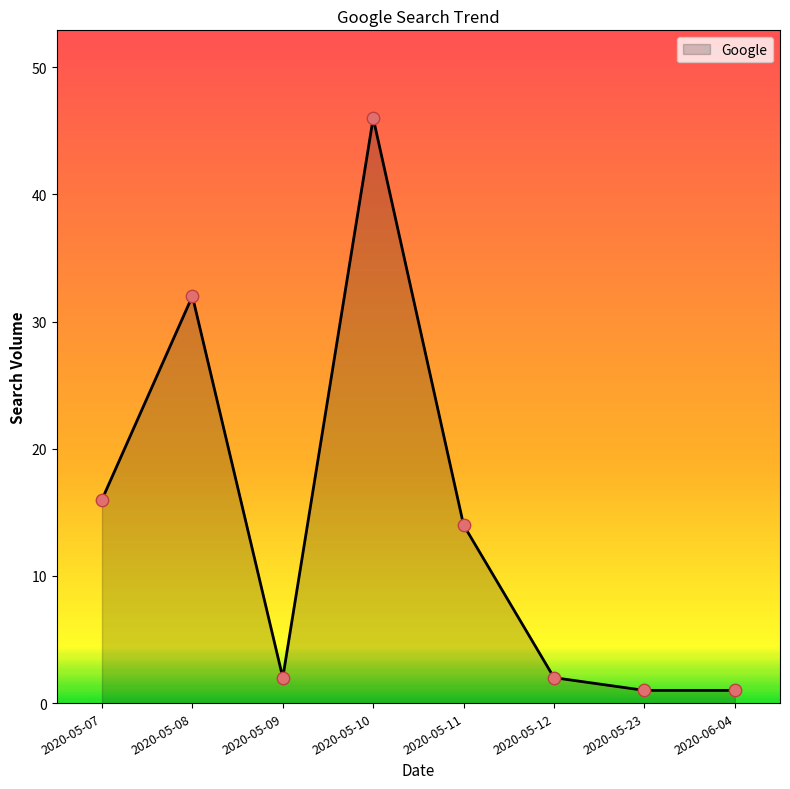

Which has a higher value, 2020-05-23 or 2020-05-08?

2020-05-08